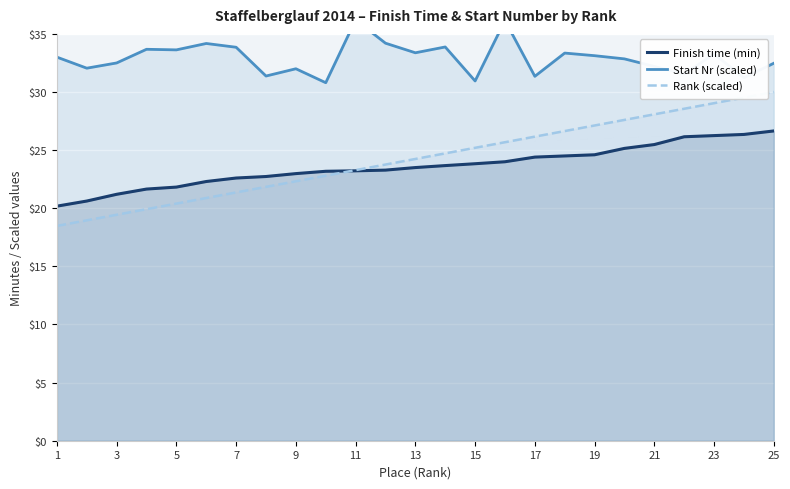

What is the value of the Finish time (min) point at the 1st from the left?

20.2